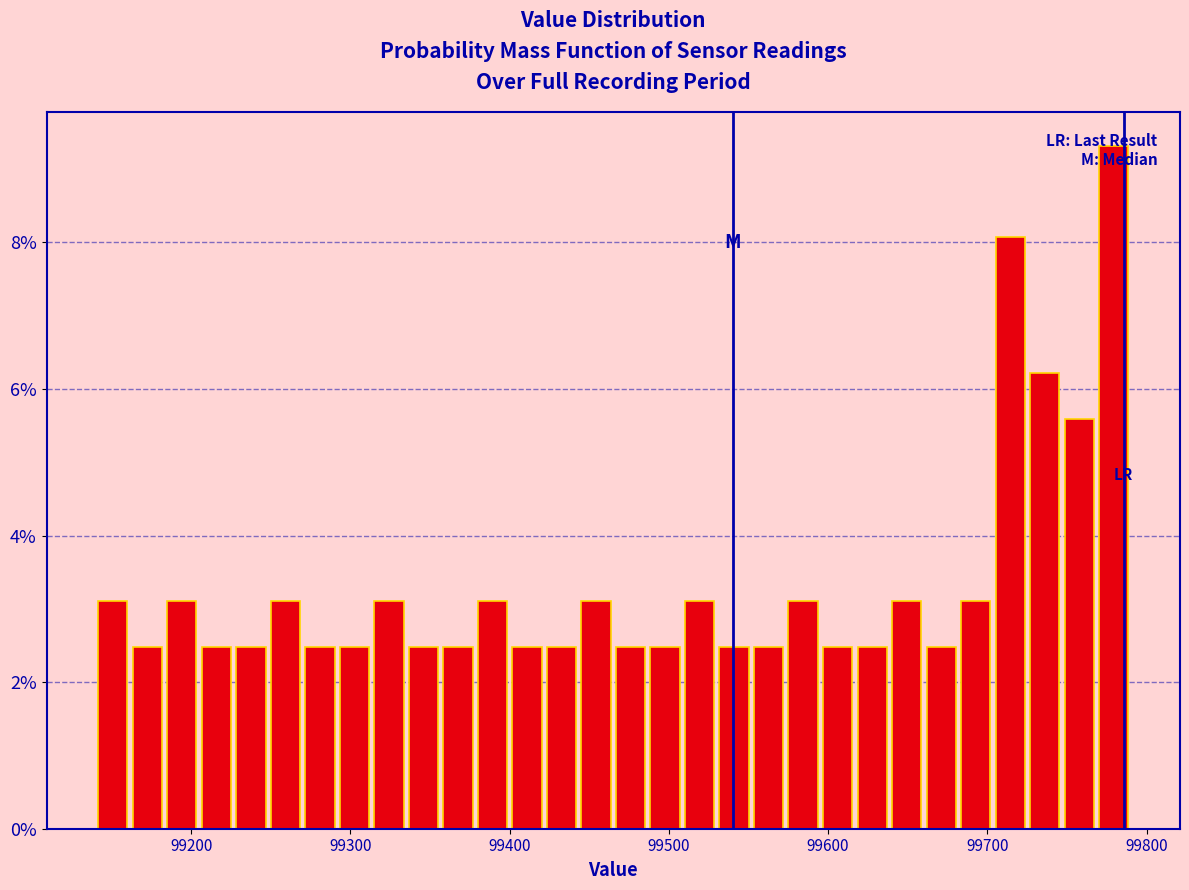

Around what value on the x-axis is the tallest bar? Give the approximate position of its centre, as read against the axis.

99780